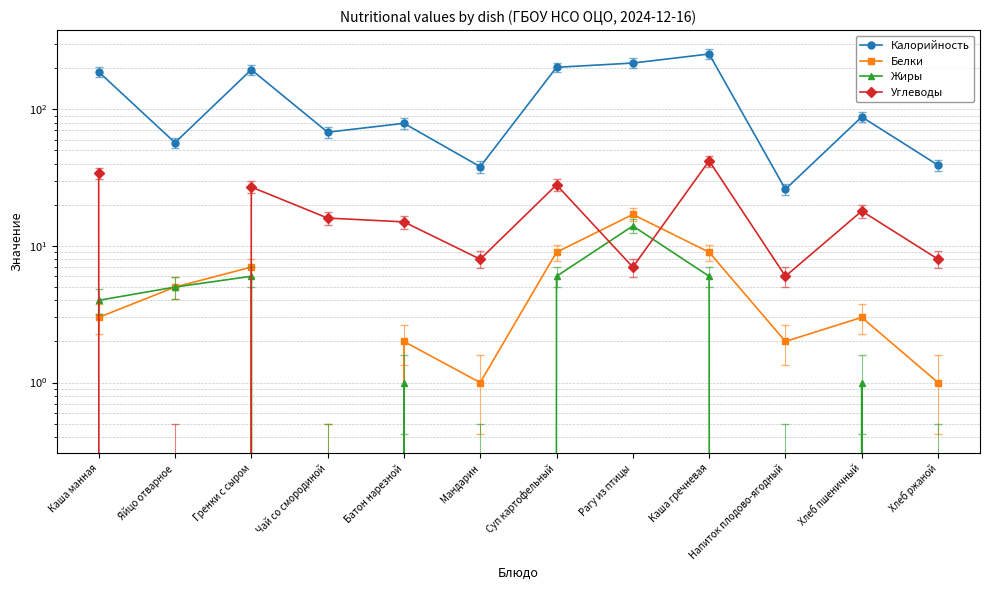

How many values in the Калорийность series exceed 88?

5